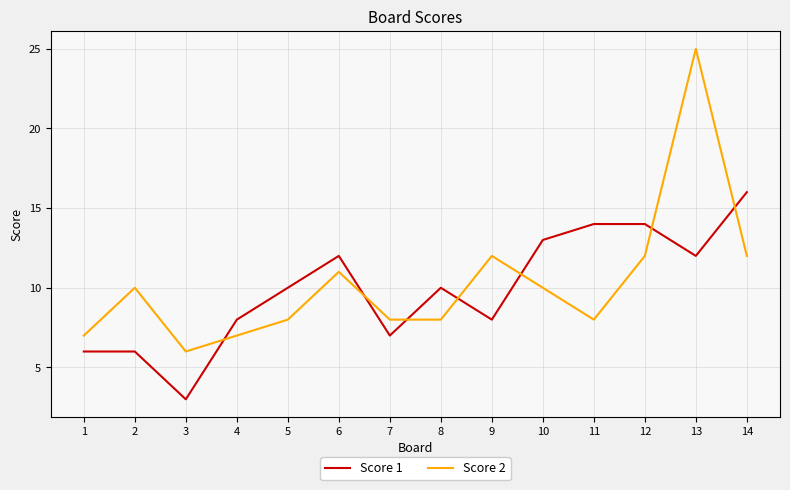

Where is the first local minimum for Score 1?

3